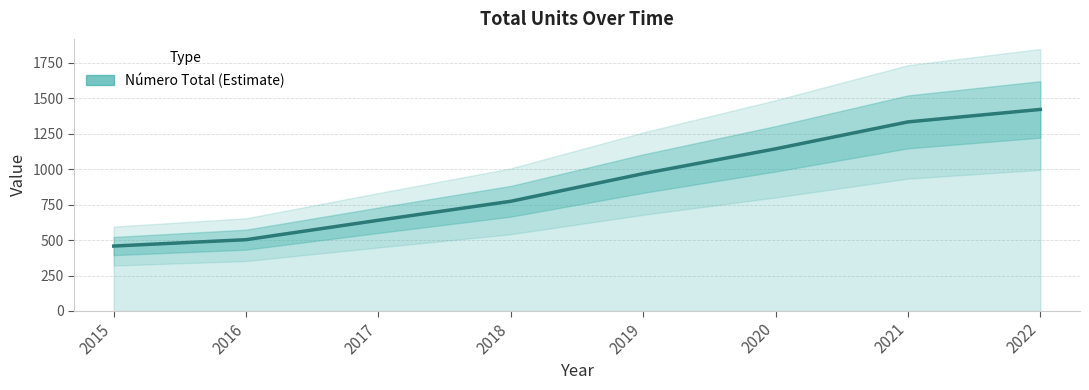

What is the value of the 5th point from the left?

969